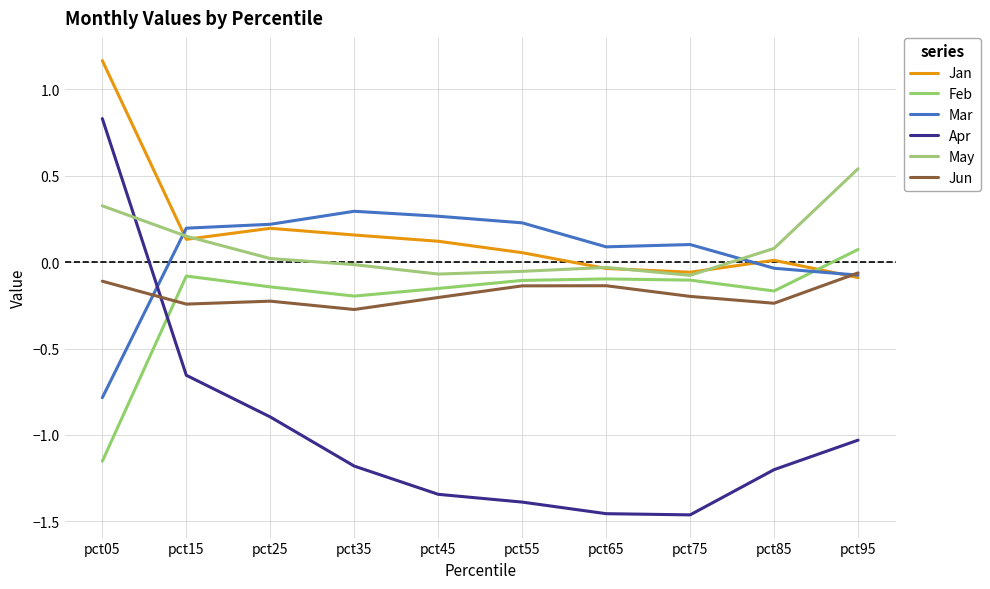

Reading left to right, transcribe all the data shown in this chart.

Jan: pct05=1.2	pct15=0.1	pct25=0.2	pct35=0.2	pct45=0.1	pct55=0.1	pct65=-0.0	pct75=-0.1	pct85=0.0	pct95=-0.1
Feb: pct05=-1.2	pct15=-0.1	pct25=-0.1	pct35=-0.2	pct45=-0.2	pct55=-0.1	pct65=-0.1	pct75=-0.1	pct85=-0.2	pct95=0.1
Mar: pct05=-0.8	pct15=0.2	pct25=0.2	pct35=0.3	pct45=0.3	pct55=0.2	pct65=0.1	pct75=0.1	pct85=-0.0	pct95=-0.1
Apr: pct05=0.8	pct15=-0.7	pct25=-0.9	pct35=-1.2	pct45=-1.3	pct55=-1.4	pct65=-1.5	pct75=-1.5	pct85=-1.2	pct95=-1.0
May: pct05=0.3	pct15=0.2	pct25=0.0	pct35=-0.0	pct45=-0.1	pct55=-0.1	pct65=-0.0	pct75=-0.1	pct85=0.1	pct95=0.5
Jun: pct05=-0.1	pct15=-0.2	pct25=-0.2	pct35=-0.3	pct45=-0.2	pct55=-0.1	pct65=-0.1	pct75=-0.2	pct85=-0.2	pct95=-0.1